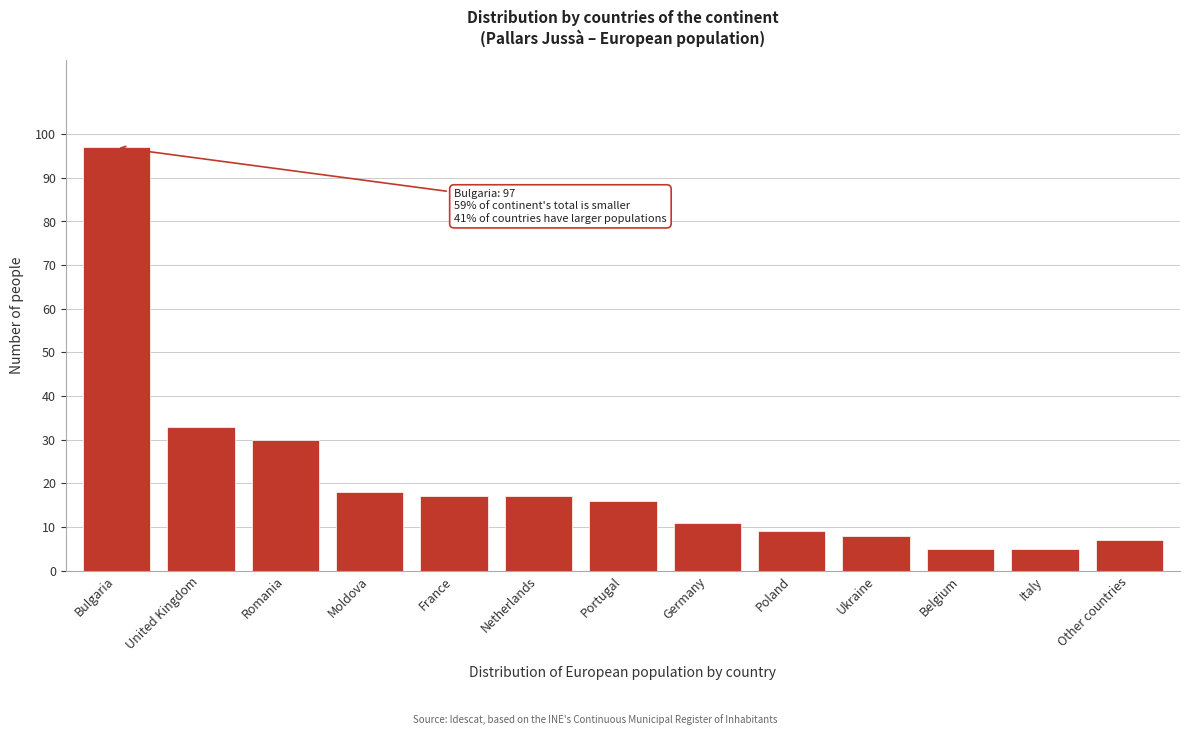

Reading left to right, what are all the values shown in this chart?

97	33	30	18	17	17	16	11	9	8	5	5	7